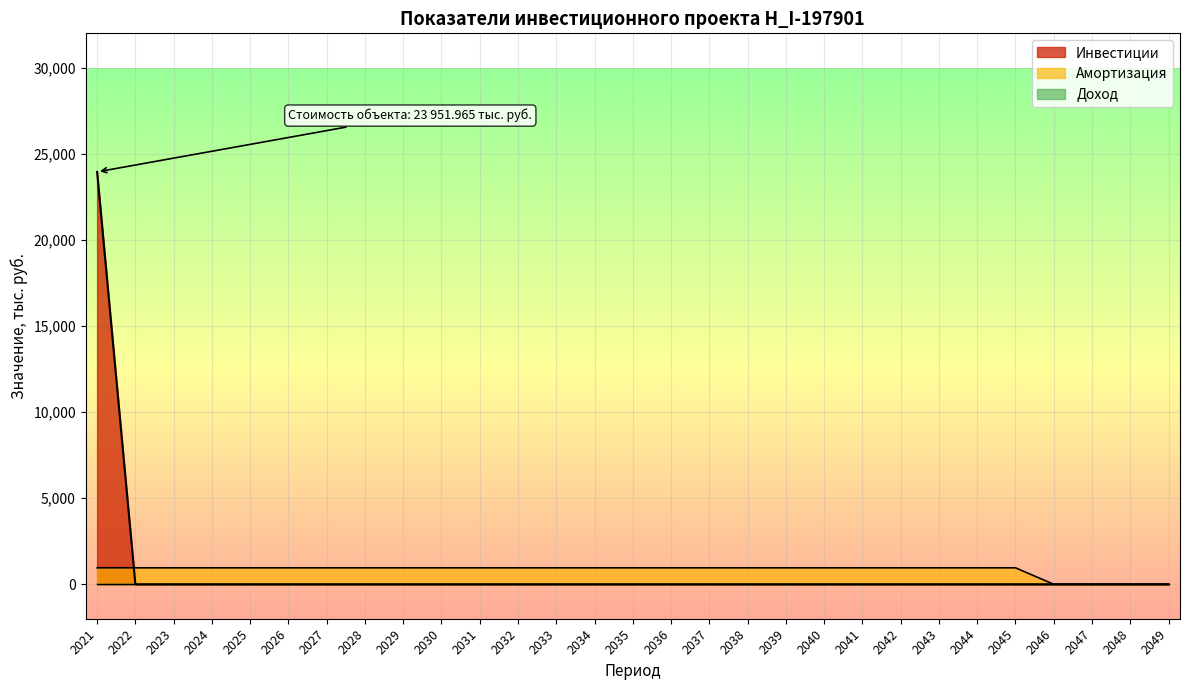

True or false: Инвестиции (тыс. руб.) has a value of 0.0 at 2035.

True